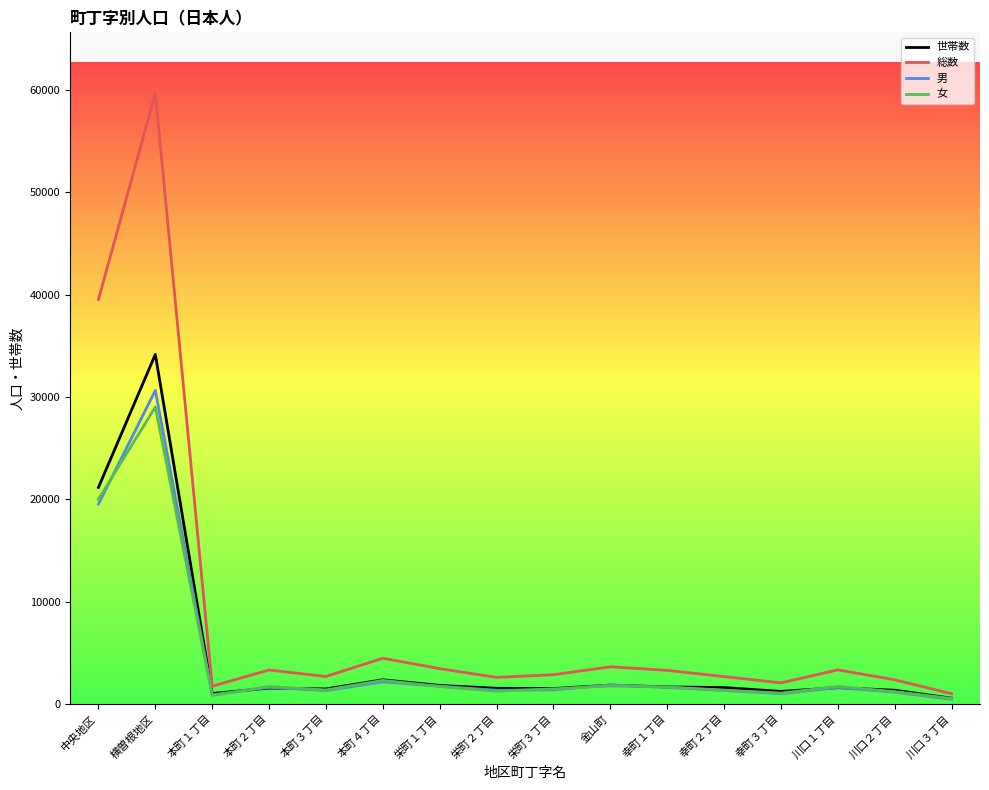

Which series changed the most between 本町１丁目 and 金山町?

総数